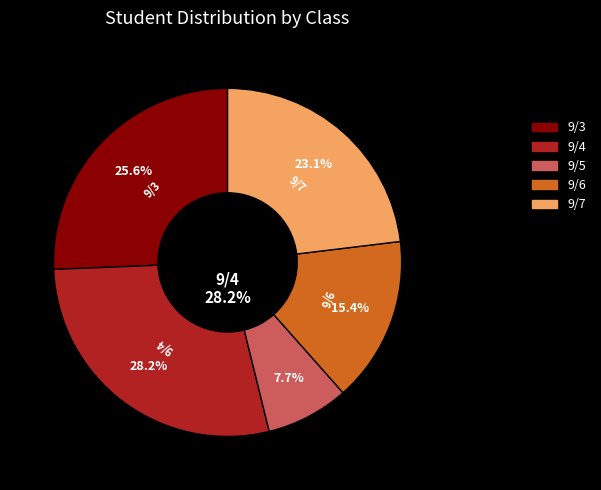

Count the number of slices in the pie.

5